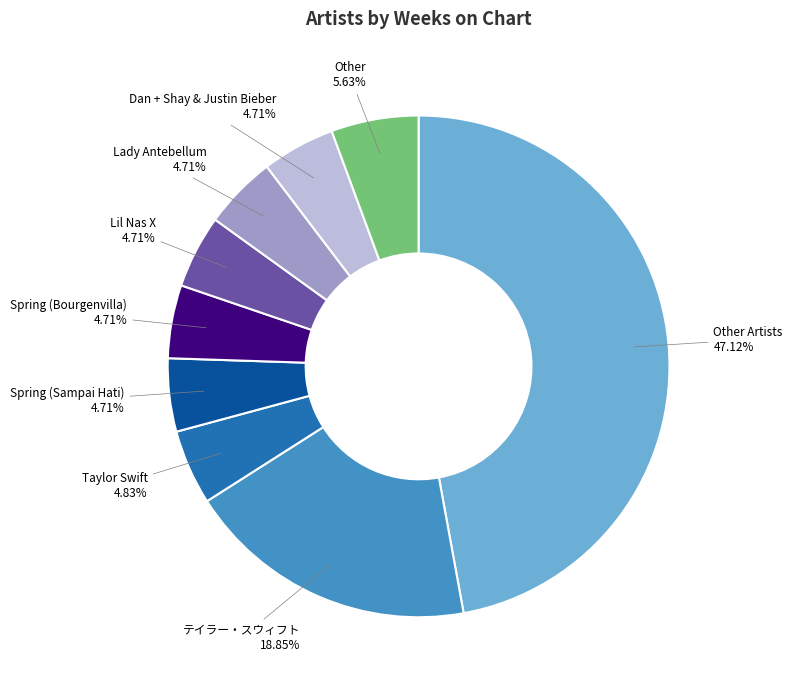

To the nearest percent, what is the difference between the largest and smallest slice percentages?

42%